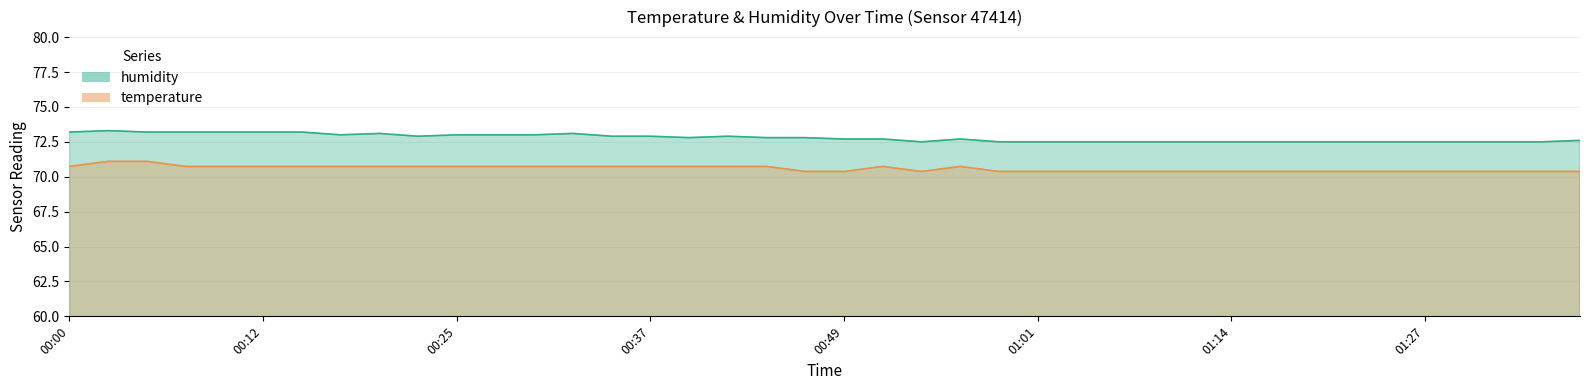

At how many categories does at least one series exceed 73?

9